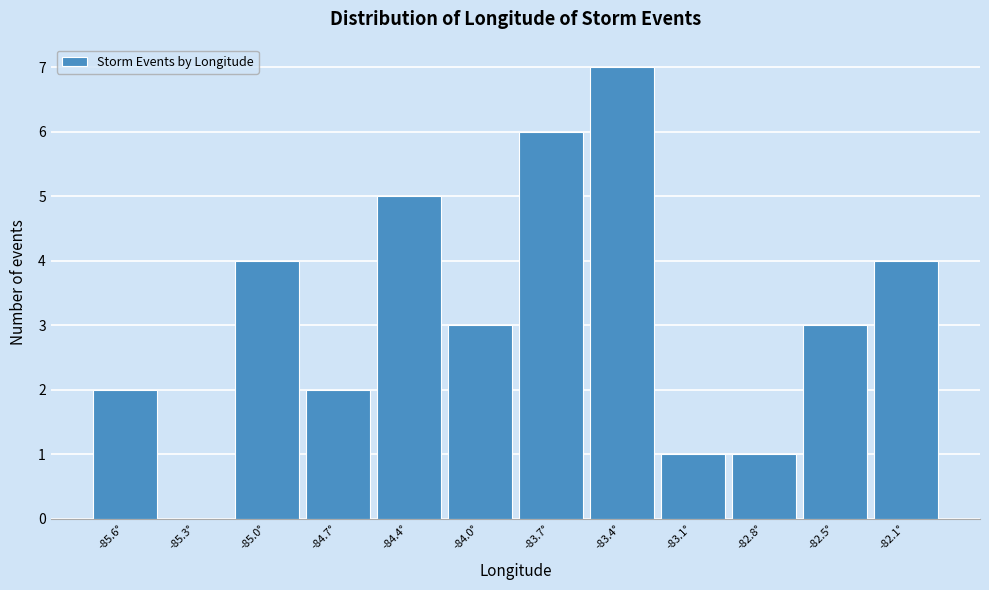

Reading left to right, transcribe all the data shown in this chart.

-85.6°=2	-85.3°=0	-85.0°=4	-84.7°=2	-84.4°=5	-84.0°=3	-83.7°=6	-83.4°=7	-83.1°=1	-82.8°=1	-82.5°=3	-82.1°=4